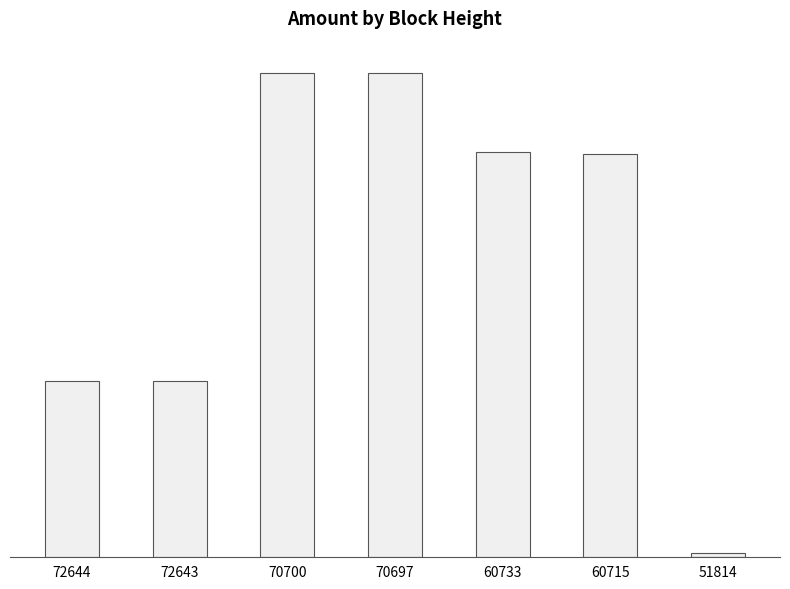

Reading right to left, what are all the values shown in this chart?

2.0	250.0	251.0	300.0	300.0	108.8	108.7